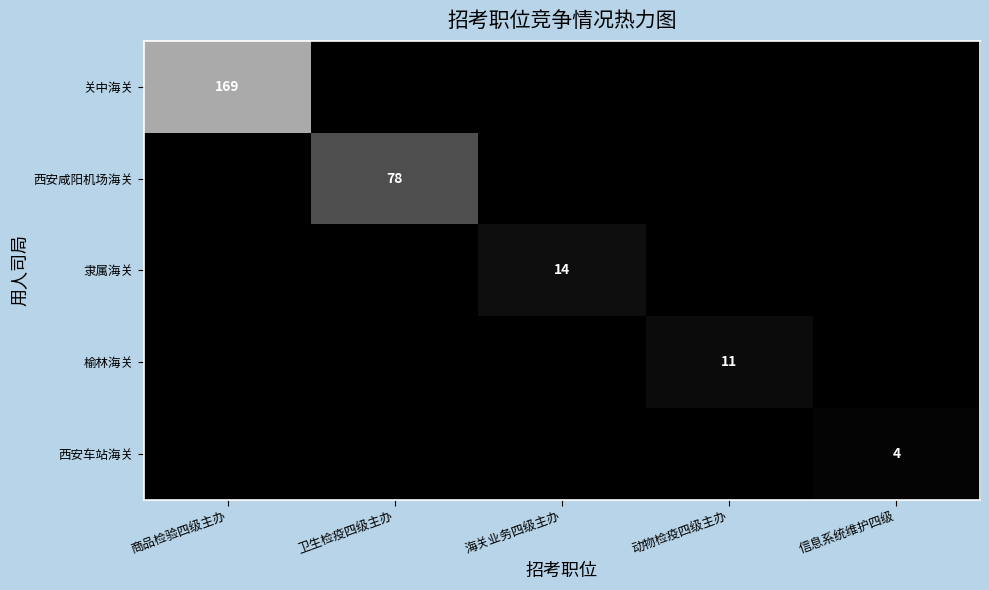

What is the difference between the 西安车站海关 values at 信息系统维护四级 and 动物检疫四级主办?

4